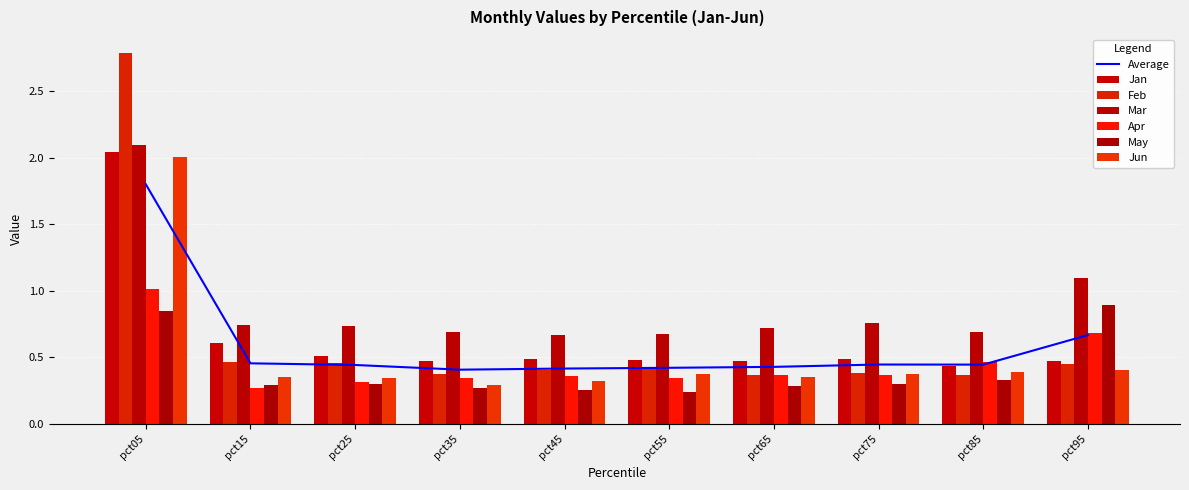

What is the average value of the Jun series?

0.5